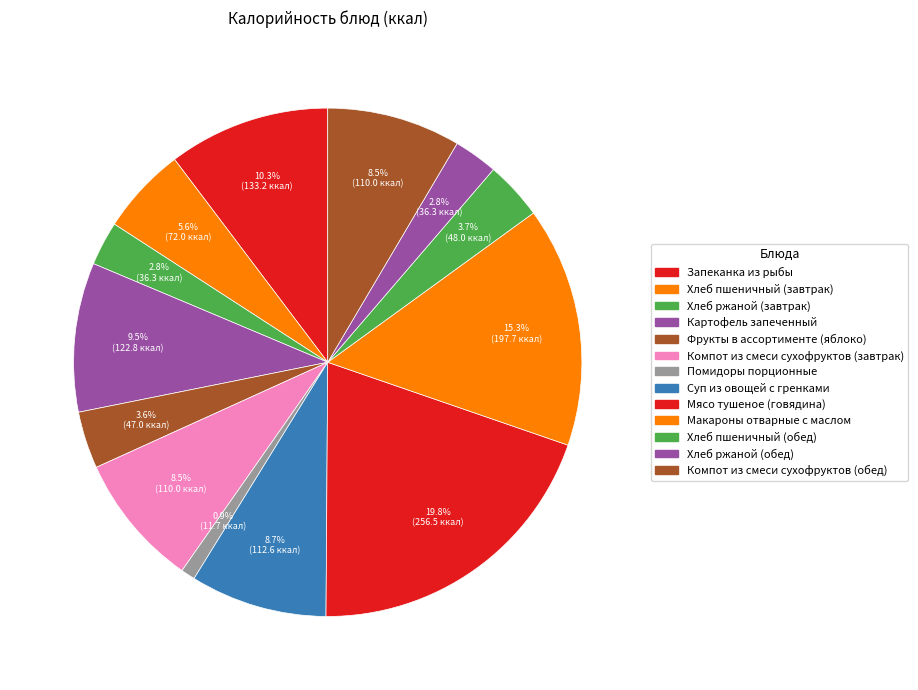

How many slices are in this pie chart?

13